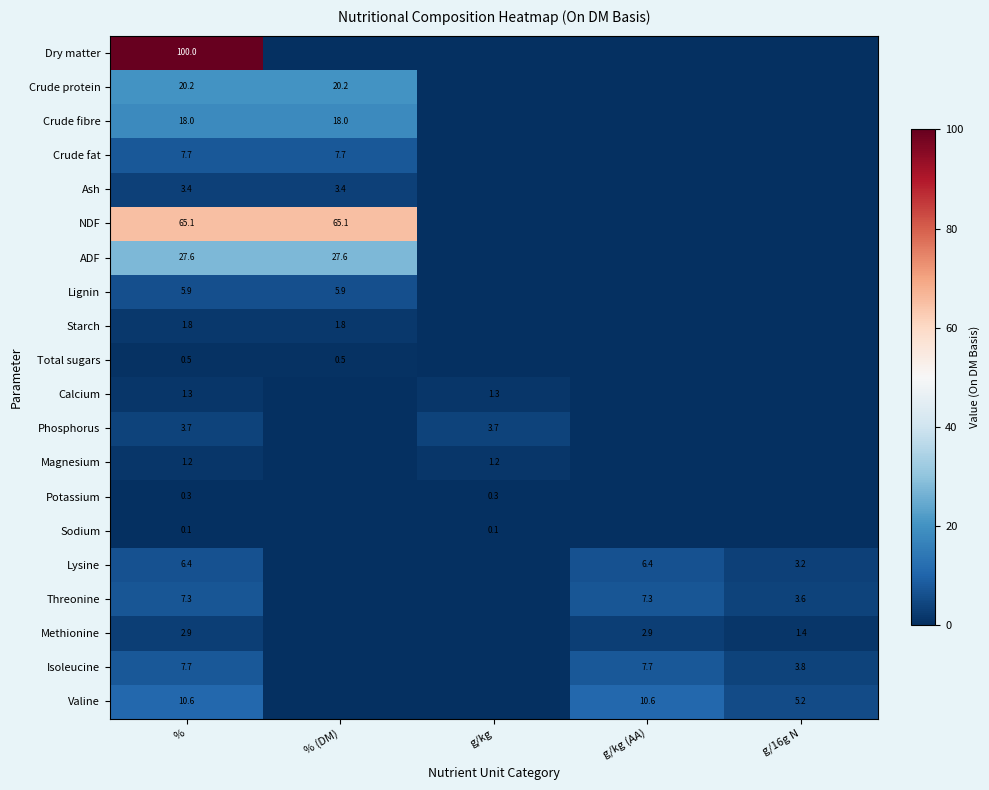

The Isoleucine series shows 6.1 at g/16g N. True or false?

False